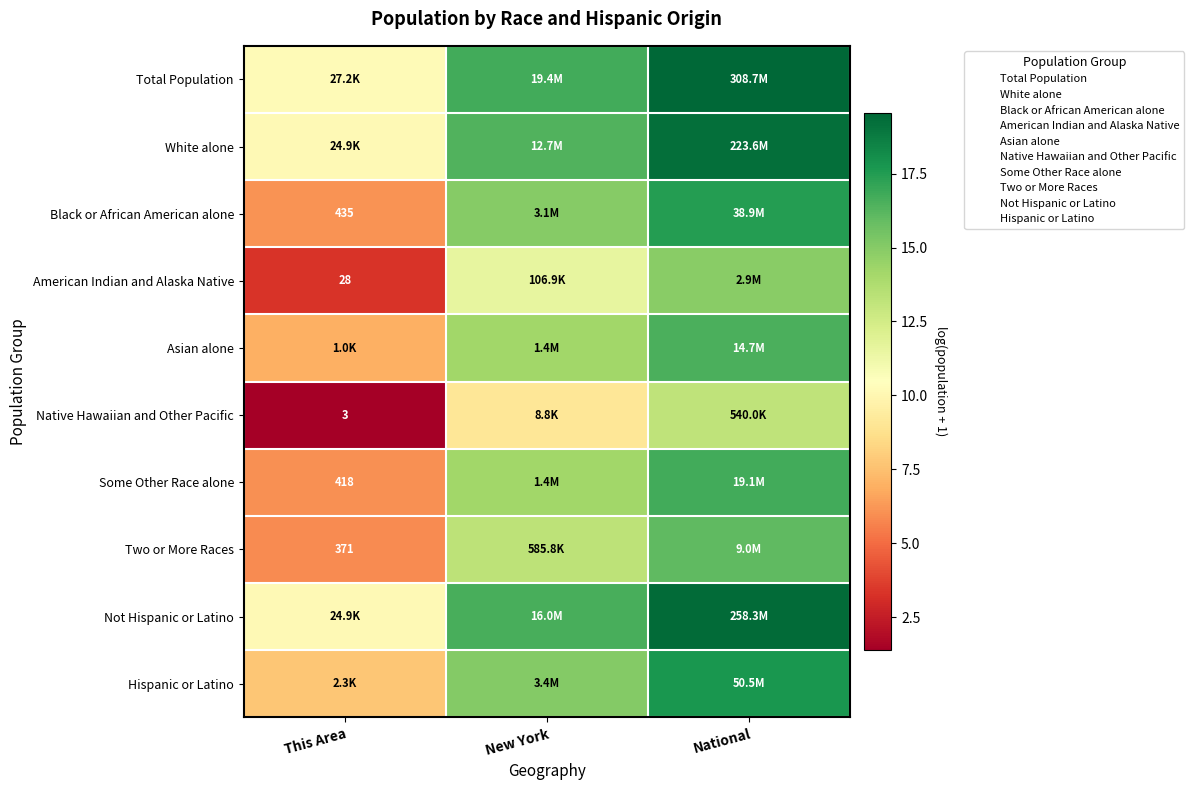

What is the total value across all series at New York?

142.0